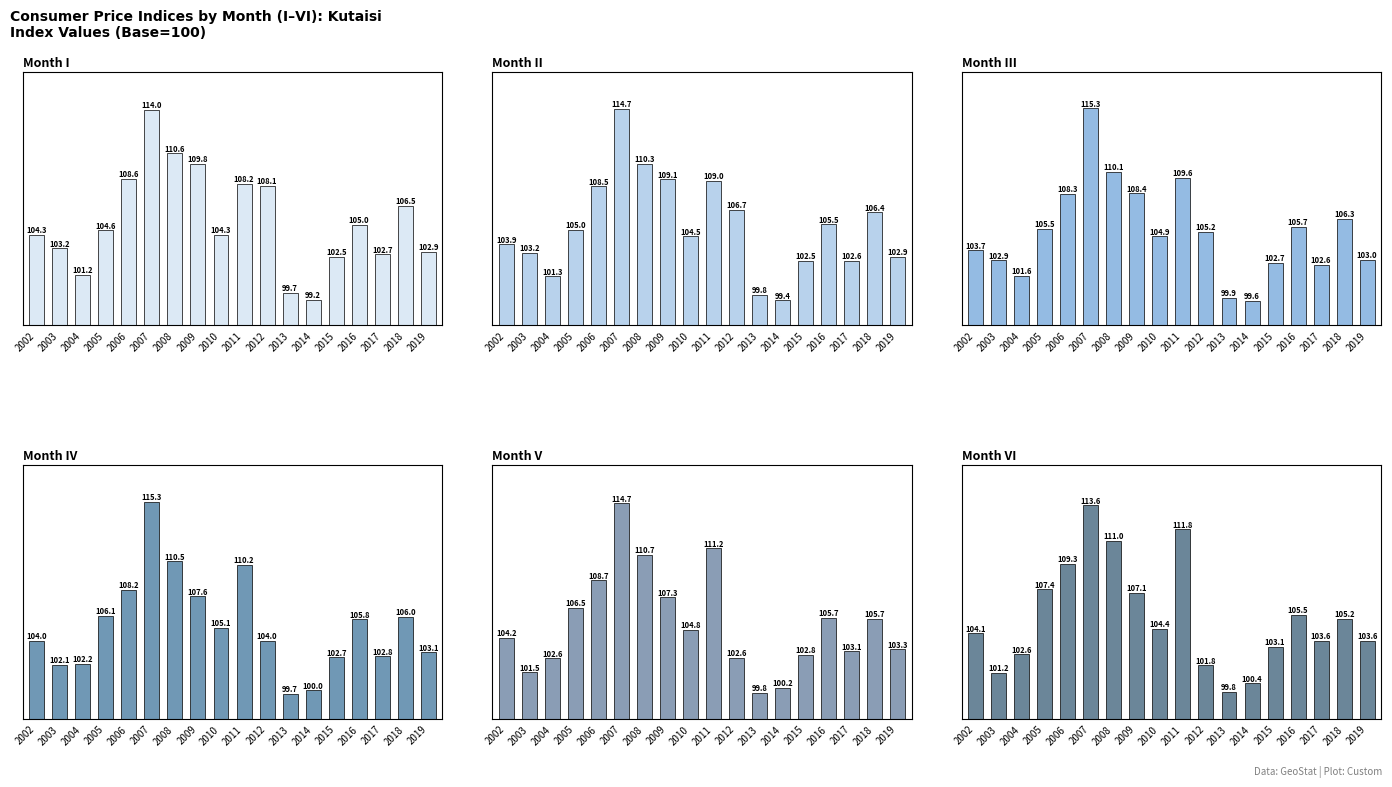

Reading left to right, transcribe all the data shown in this chart.

I: 104.3	103.2	101.2	104.6	108.6	114.0	110.6	109.8	104.3	108.2	108.1	99.7	99.2	102.5	105.0	102.7	106.5	102.9
II: 103.9	103.2	101.3	105.0	108.5	114.7	110.3	109.1	104.5	109.0	106.7	99.8	99.4	102.5	105.5	102.6	106.4	102.9
III: 103.7	102.9	101.6	105.5	108.3	115.3	110.1	108.4	104.9	109.6	105.2	99.9	99.6	102.7	105.7	102.6	106.3	103.0
IV: 104.0	102.1	102.2	106.1	108.2	115.3	110.5	107.6	105.1	110.2	104.0	99.7	100.0	102.7	105.8	102.8	106.0	103.1
V: 104.2	101.5	102.6	106.5	108.7	114.7	110.7	107.3	104.8	111.2	102.6	99.8	100.2	102.8	105.7	103.1	105.7	103.3
VI: 104.1	101.2	102.6	107.4	109.3	113.6	111.0	107.1	104.4	111.8	101.8	99.8	100.4	103.1	105.5	103.6	105.2	103.6